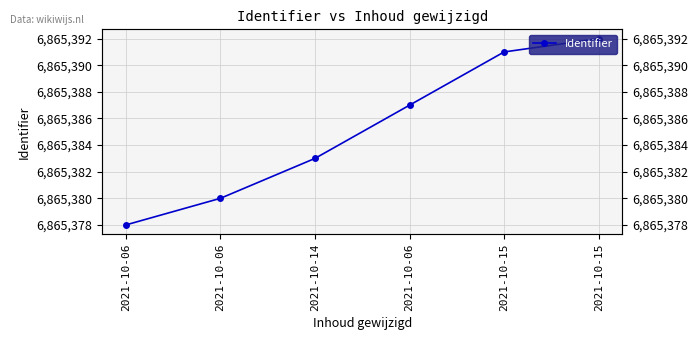

What is the sum of all values?

41192311